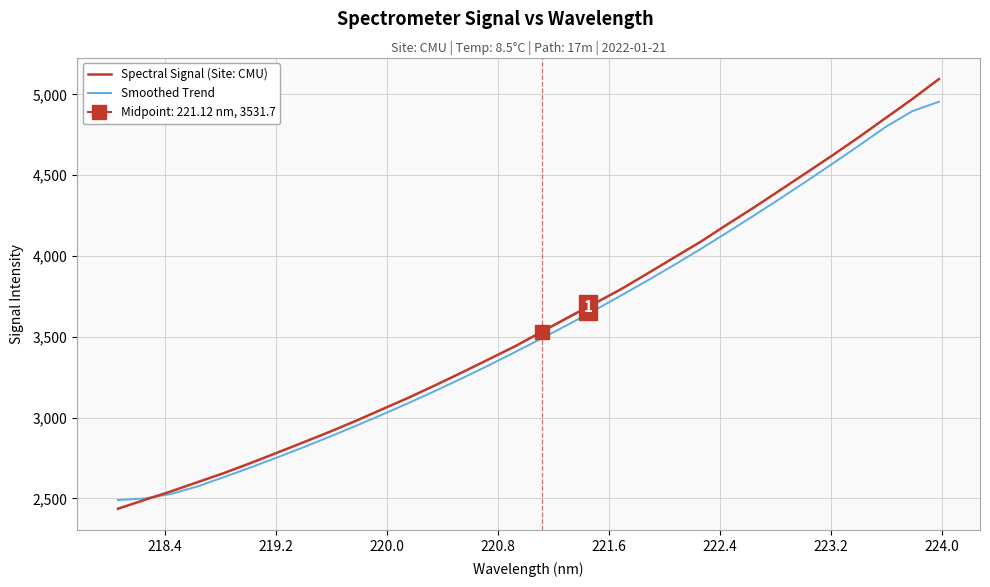

Does the chart display data point markers on the line(s)?

No